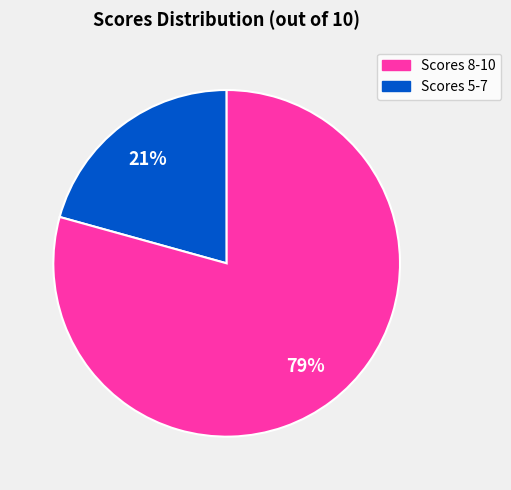

To the nearest percent, what is the average slice percentage?

50%